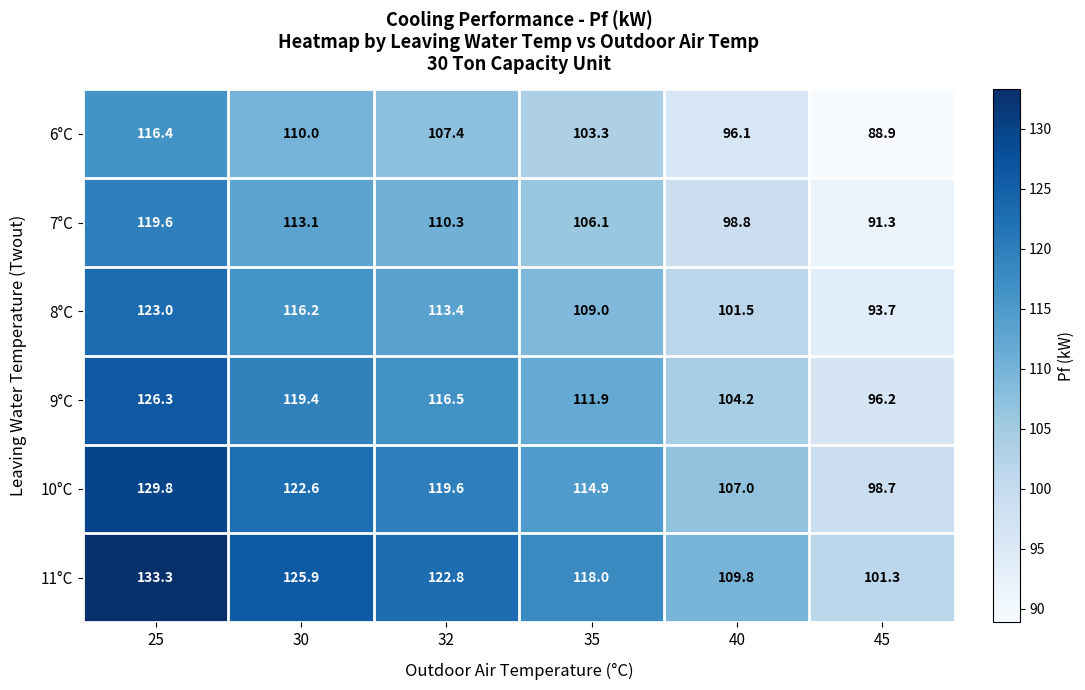

Between 25 and 45, which series saw the biggest shift?

11°C